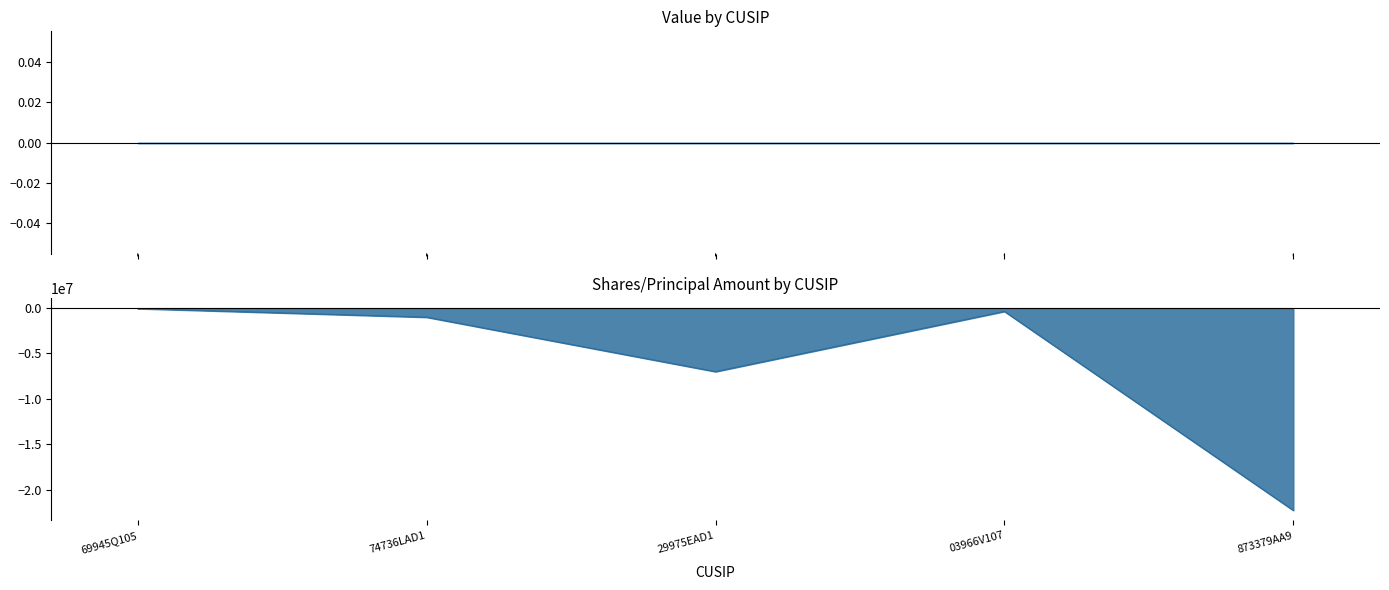

What is the difference between the maximum and minimum values?

22253249